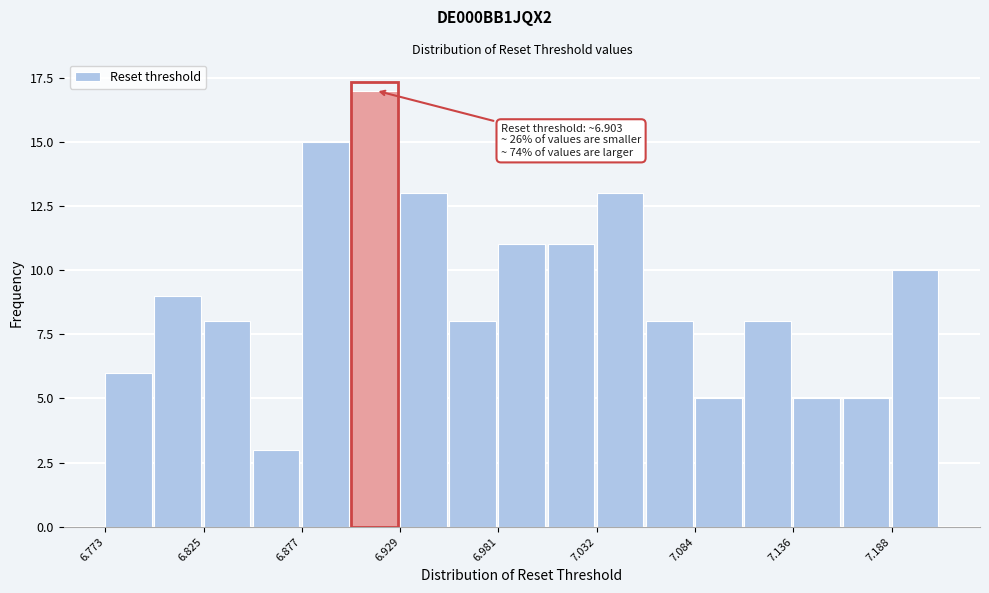

Read against the x-axis, roughly where is the centre of the tallest bar?

6.92